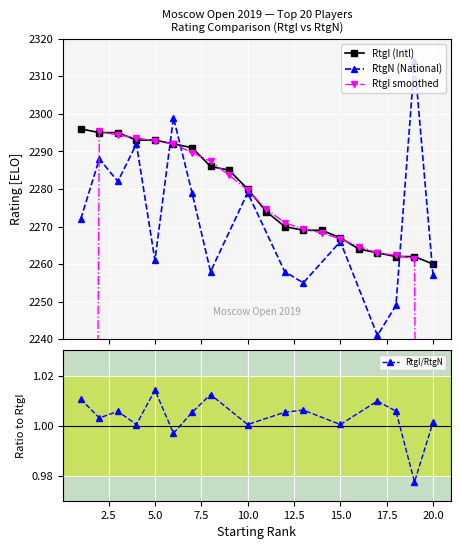

Is this an area chart (filled region under the line)?

No